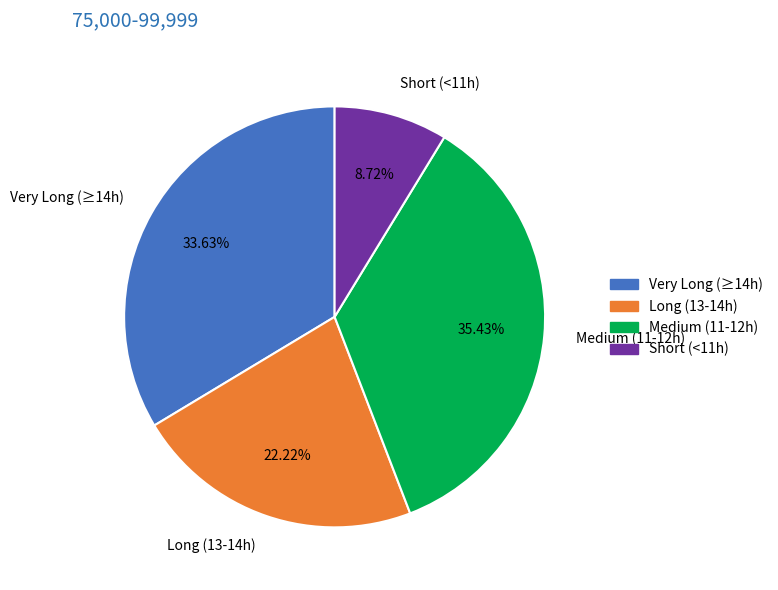

Rank the categories by value from highest to lowest.

Medium (11-12h), Very Long (≥14h), Long (13-14h), Short (<11h)